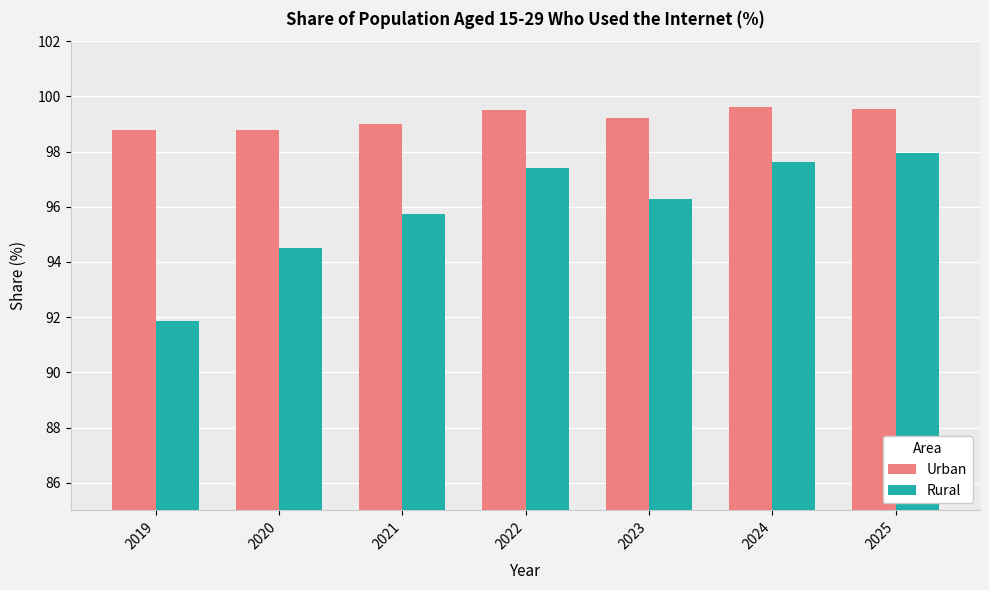

What is the sum of the Rural values at 2023 and 2025?

194.2